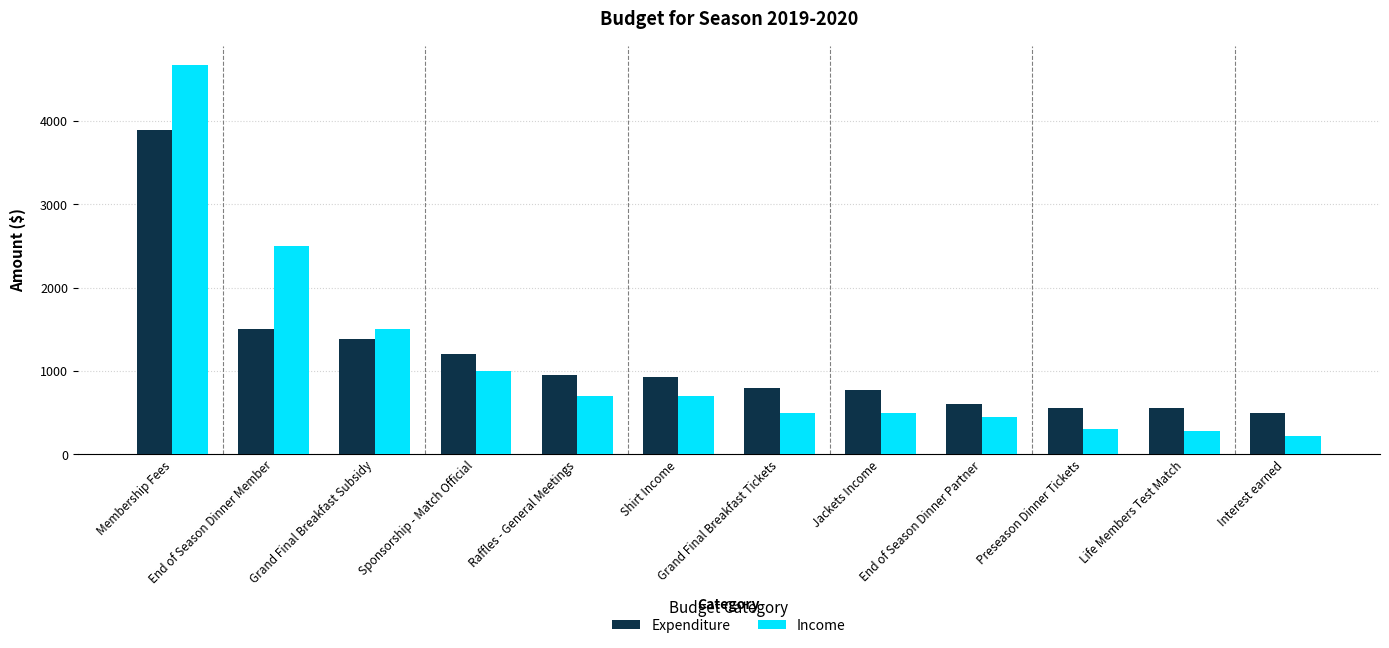

What is the difference between the highest and lowest values at Jackets Income?

270